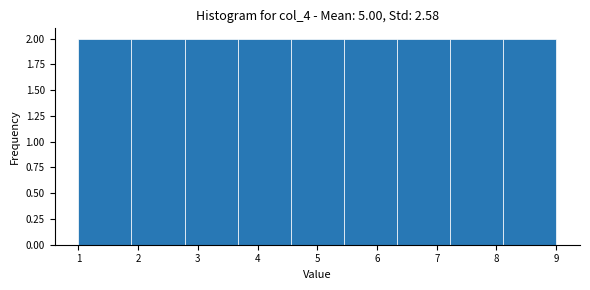

Reading left to right, transcribe this chart: for each bar, give the range it covers on the x-axis and its height. Neither the bar edges nor the heights are printed on the chart, so give them approximately, as read against the axes.

1.0 to 1.9: 2
1.9 to 2.8: 2
2.8 to 3.7: 2
3.7 to 4.6: 2
4.6 to 5.4: 2
5.4 to 6.3: 2
6.3 to 7.2: 2
7.2 to 8.1: 2
8.1 to 9.0: 2